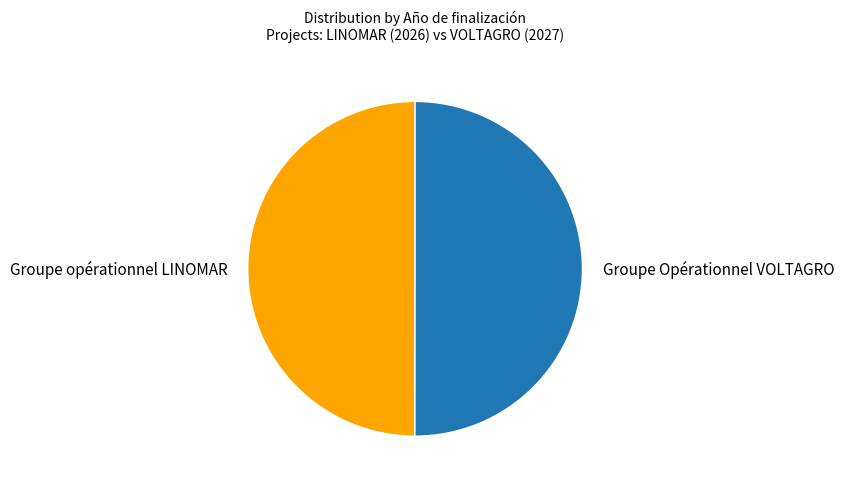

Is it true that Groupe Opérationnel VOLTAGRO is 50% of the pie?

True